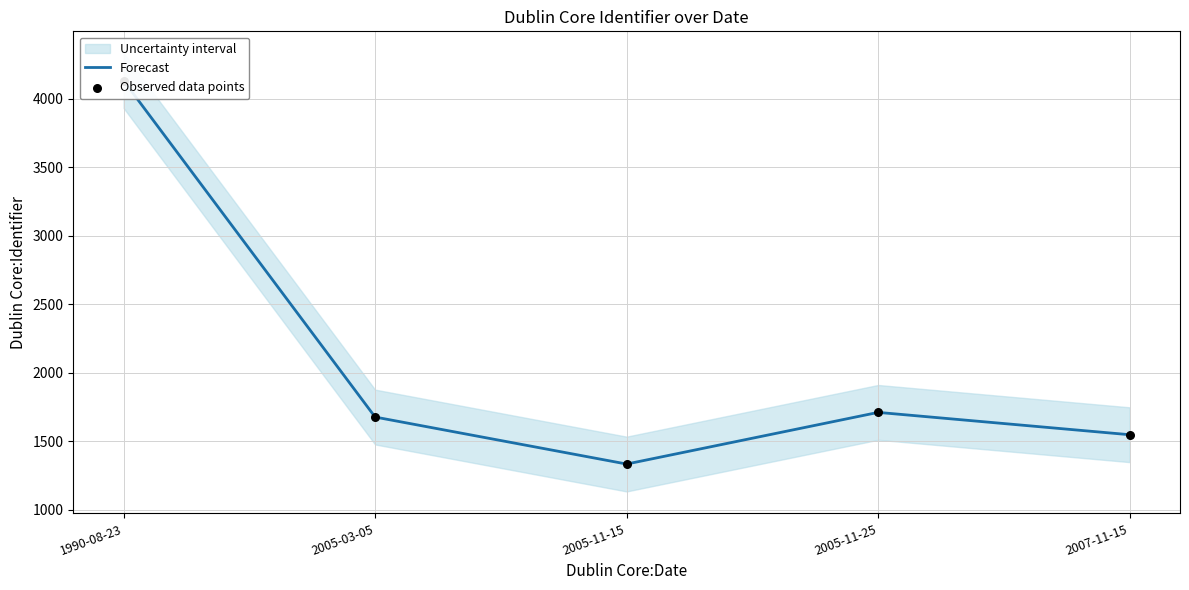

Is the value of Observed data points at 2005-11-15 greater than the value of Forecast at 1990-08-23?

No